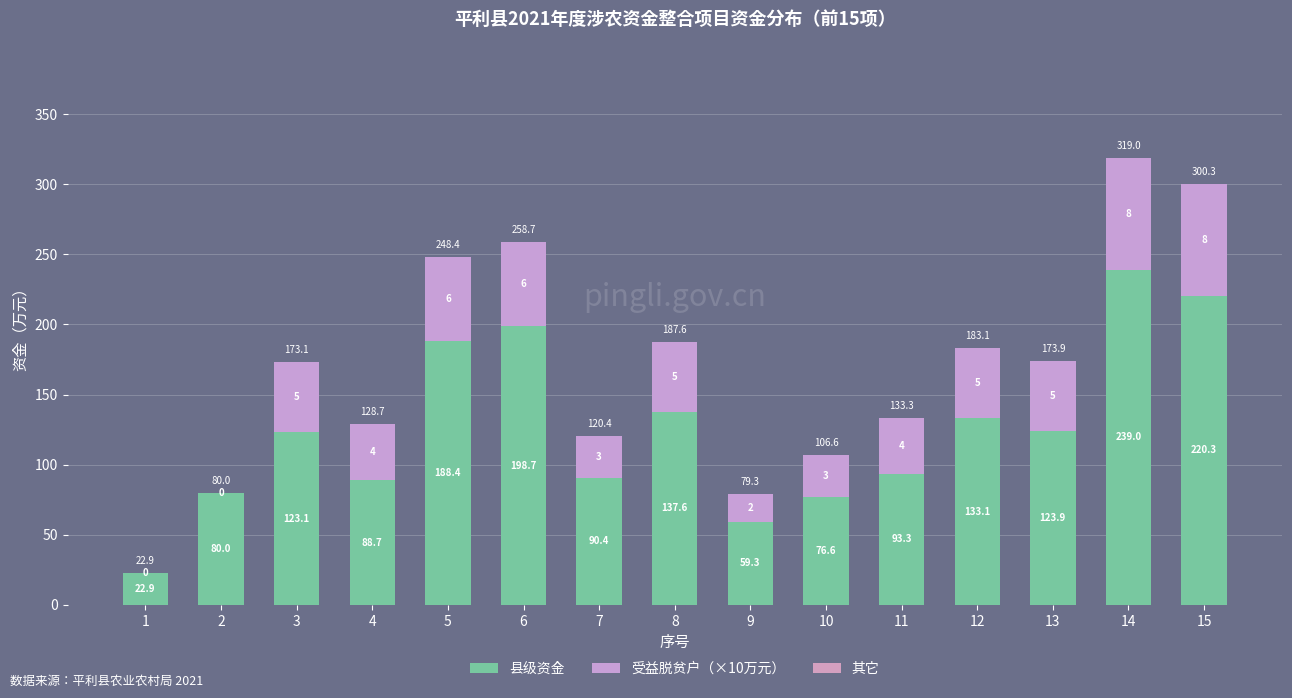

Which series changed the most between 5 and 11?

县级资金